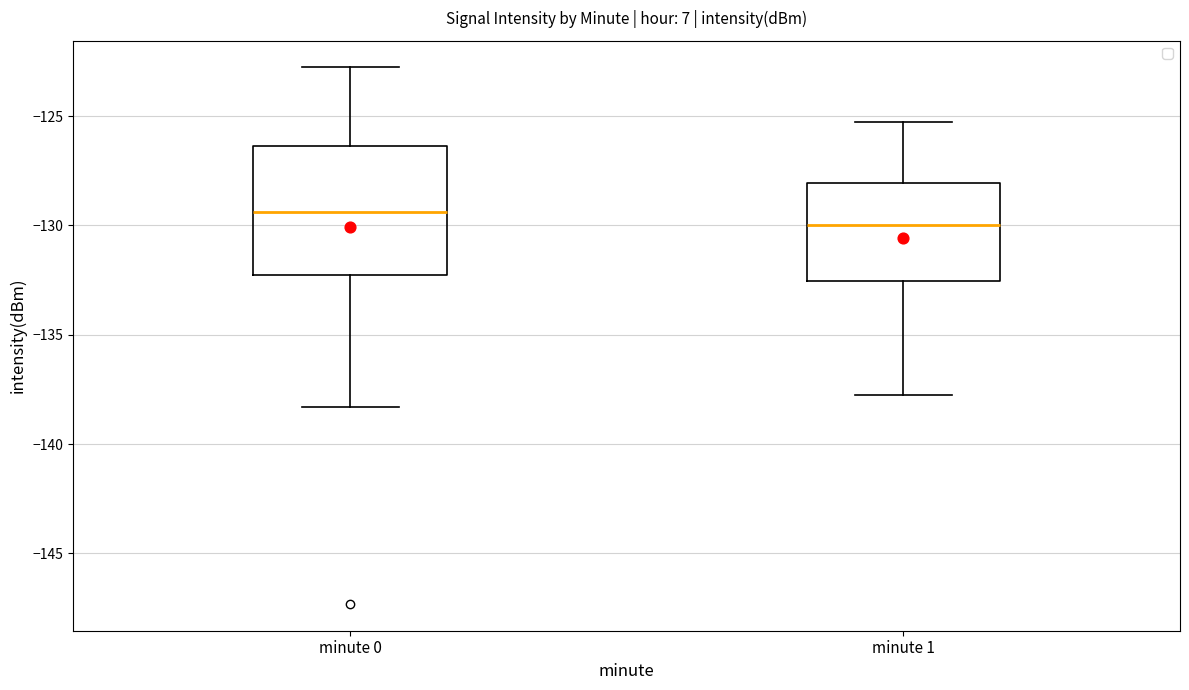

Which box is the tallest, from its lower edge to its upper edge?

minute 0